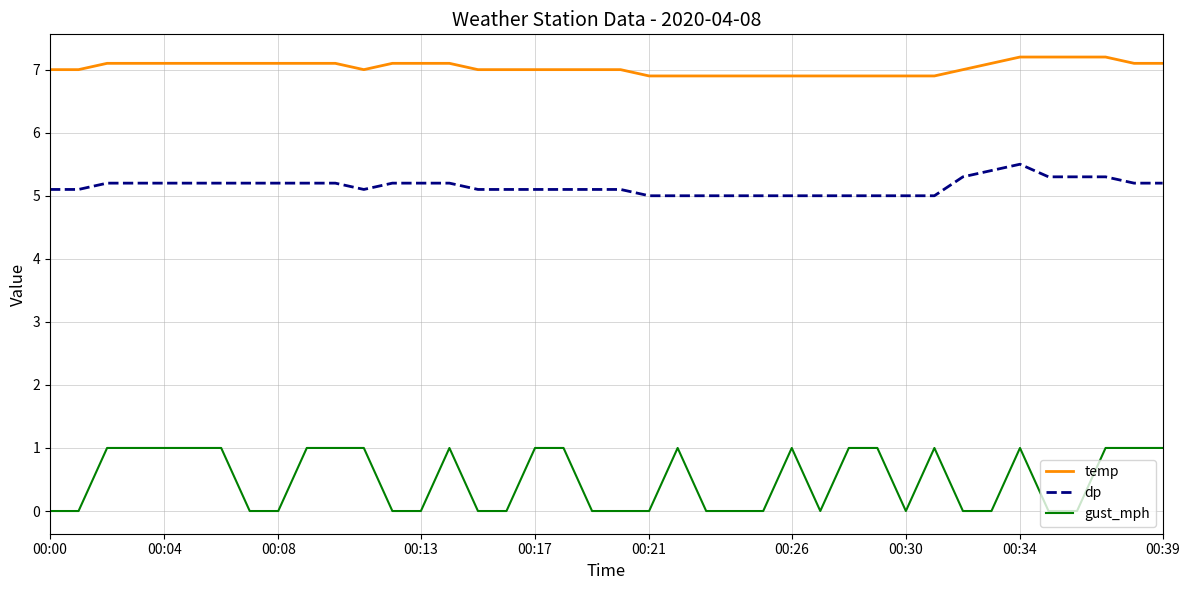

Which series has the largest total across all categories?

temp